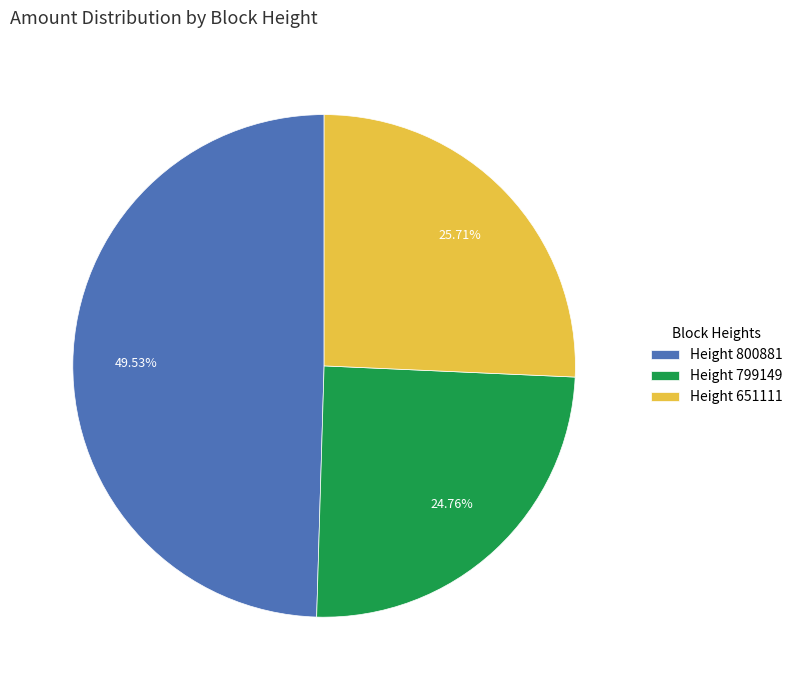

Rank the categories by value from lowest to highest.

Height 799149, Height 651111, Height 800881